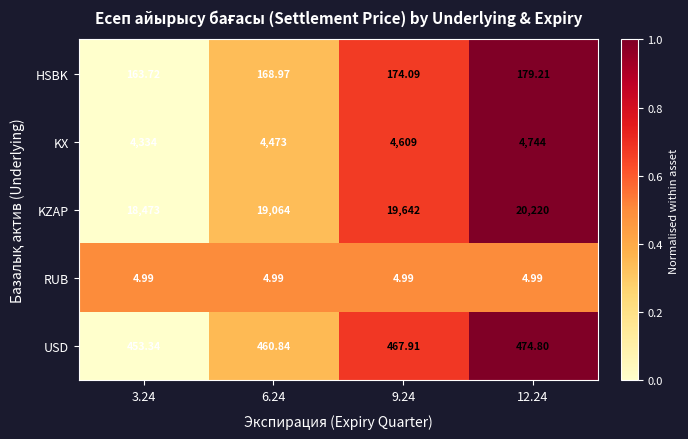

Which series has the largest range (max minus min)?

KZAP